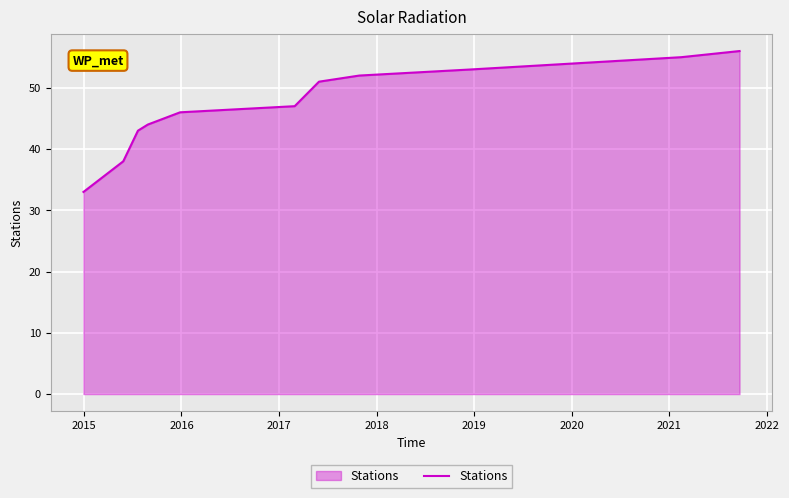

Does the chart display data point markers on the line(s)?

No